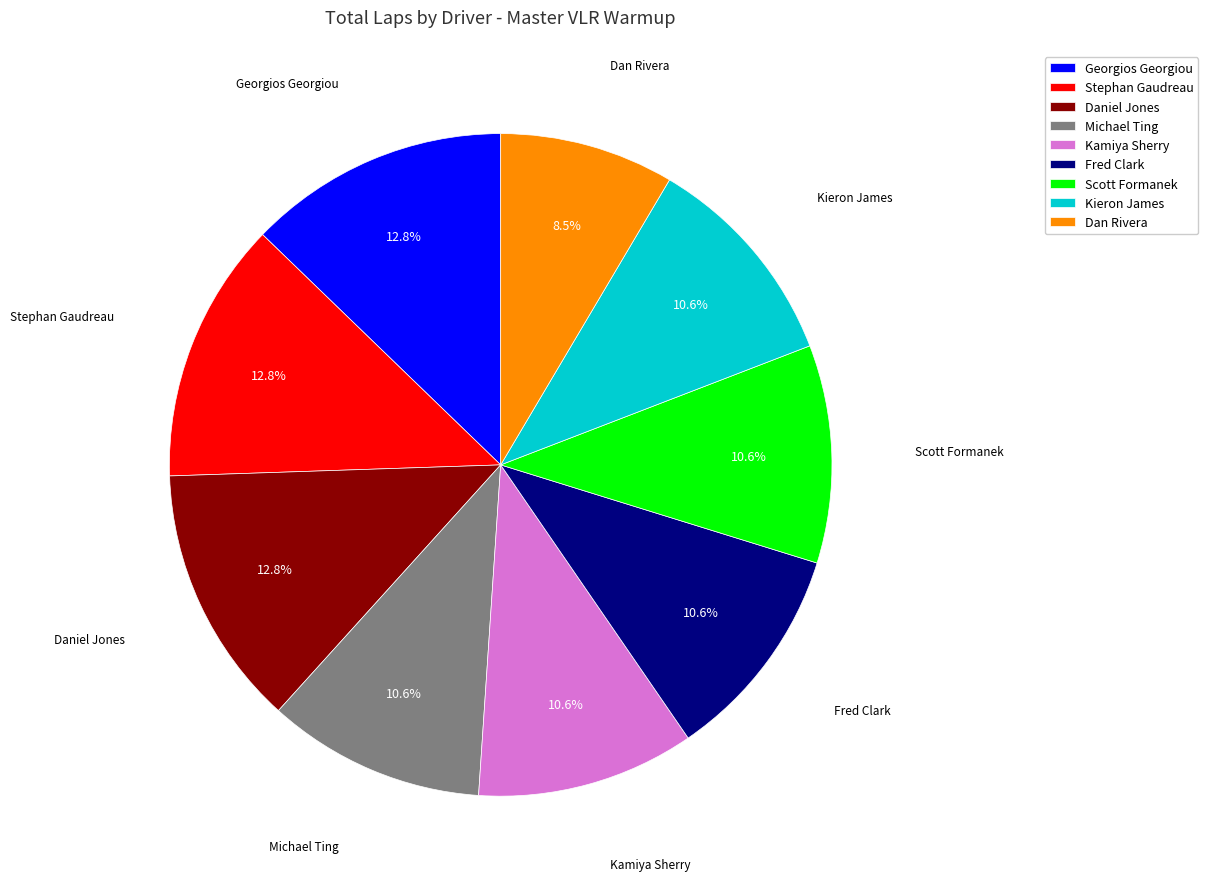

To the nearest percent, what is the combined percentage of Fred Clark and Dan Rivera?

19%